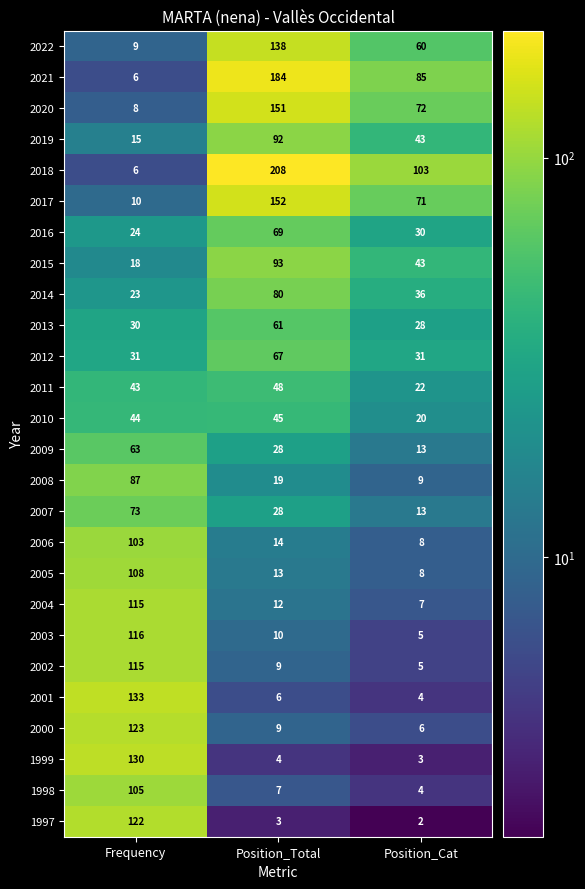

Rank the categories by 2022 value from lowest to highest.

Frequency, Position_Cat, Position_Total